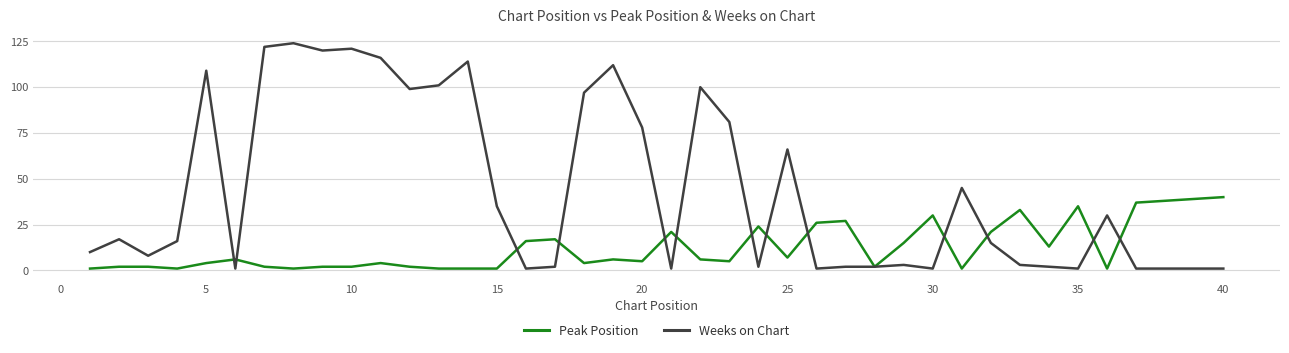

Which series has the widest spread of values?

Weeks on Chart